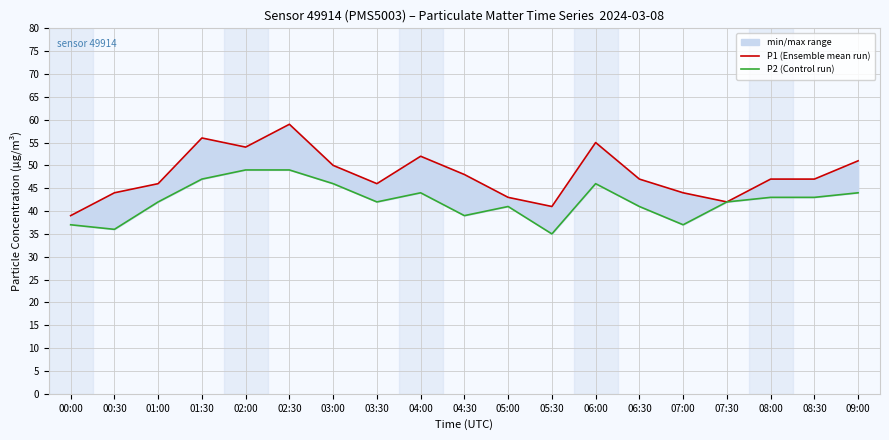

Where does the P1 (Ensemble mean run) series first go above 47?

01:30